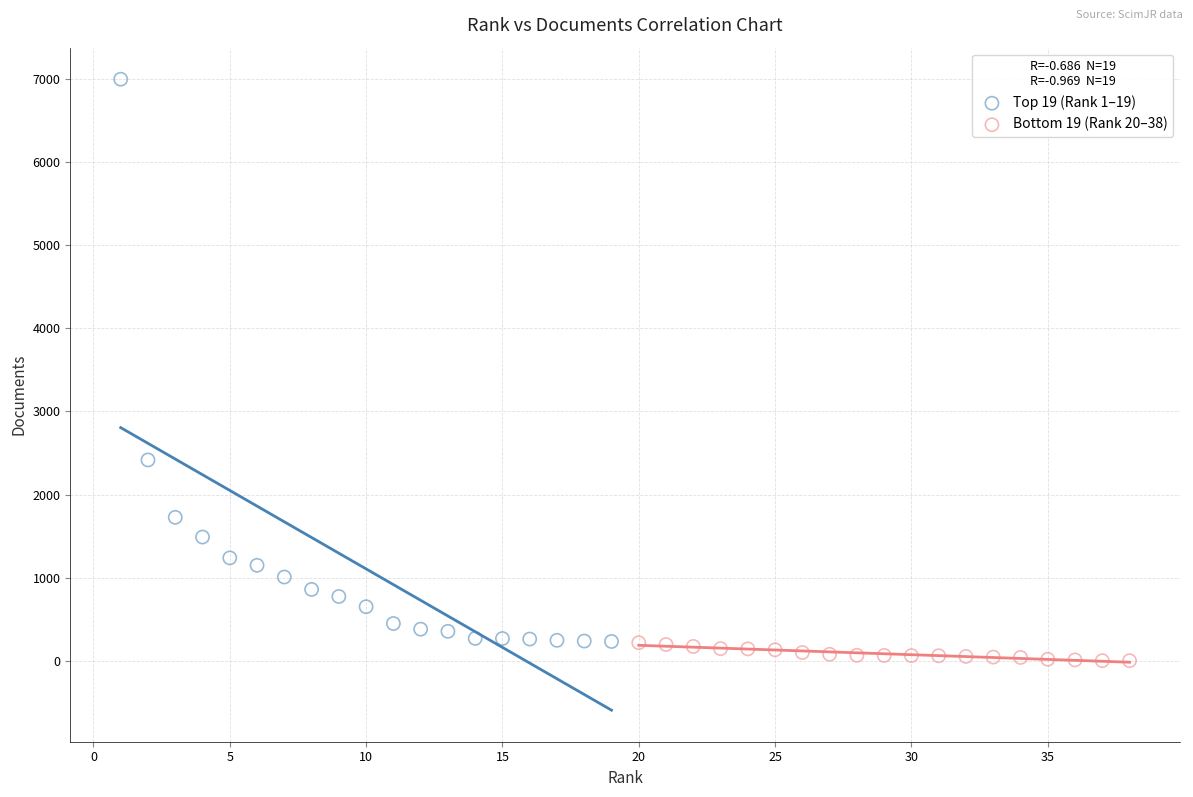

Which series reaches the maximum Y coordinate?

Top 19 (Rank 1–19)